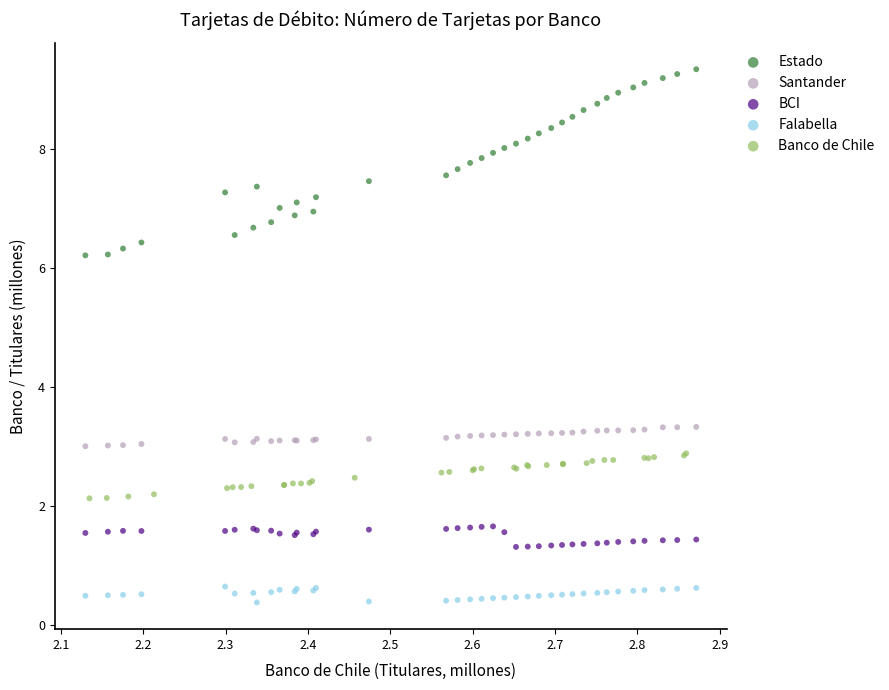

Which series contains the highest Y value?

Estado